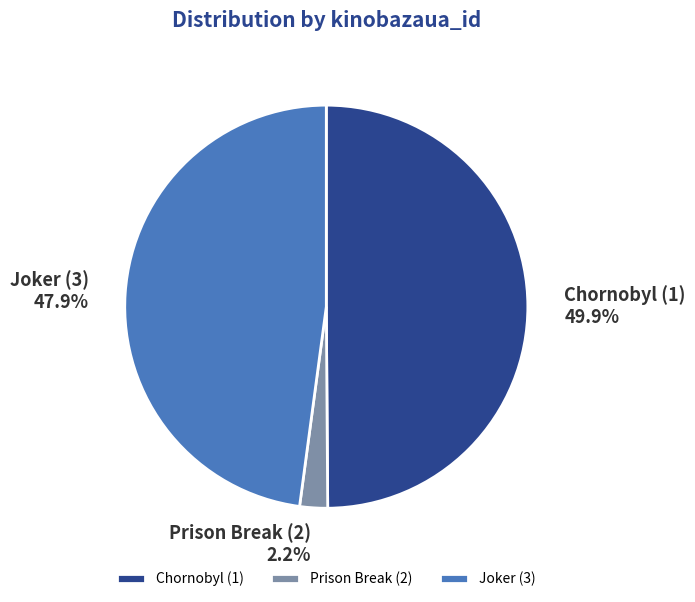

To the nearest percent, what is the combined percentage of Chornobyl (1) and Joker (3)?

98%